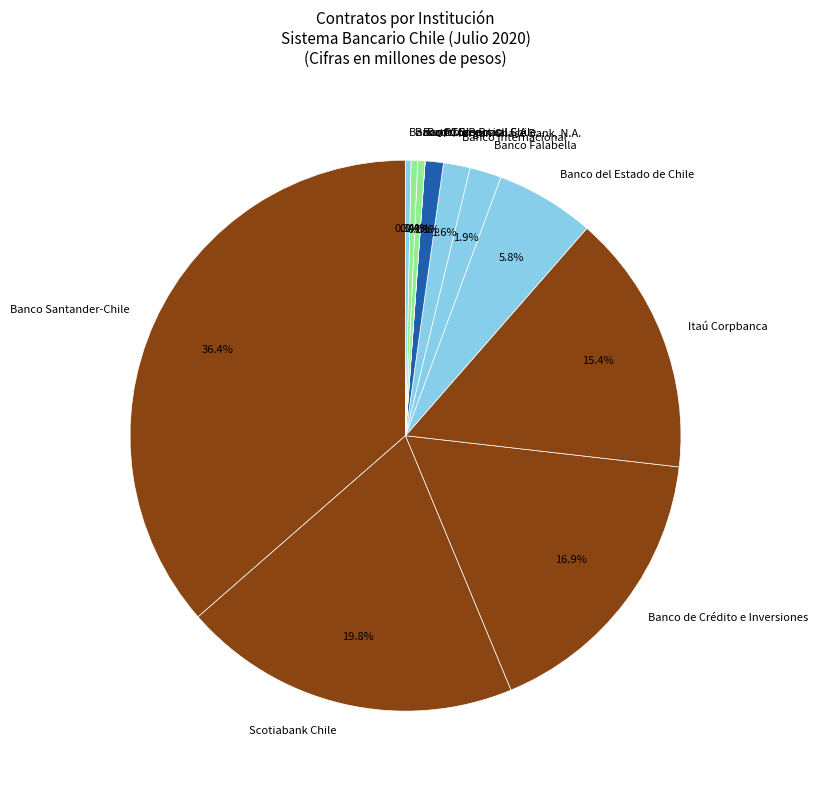

Which slice is the largest?

Banco Santander-Chile